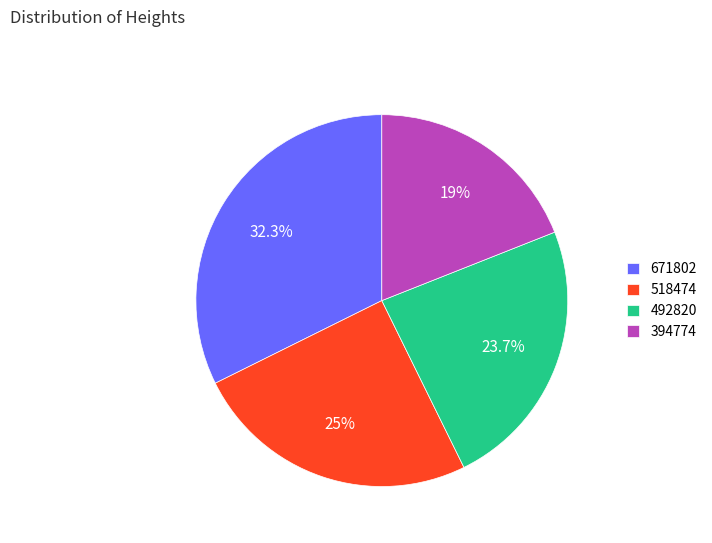

Do 492820 and 671802 together represent more than half of the pie?

Yes